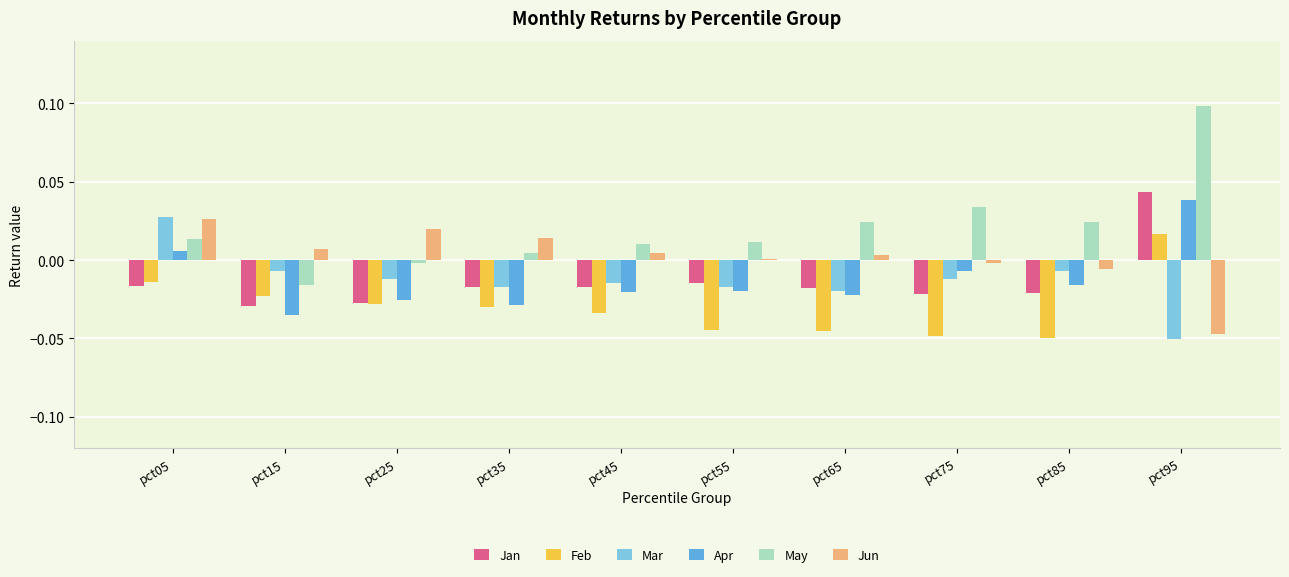

Which series has the largest total across all categories?

May